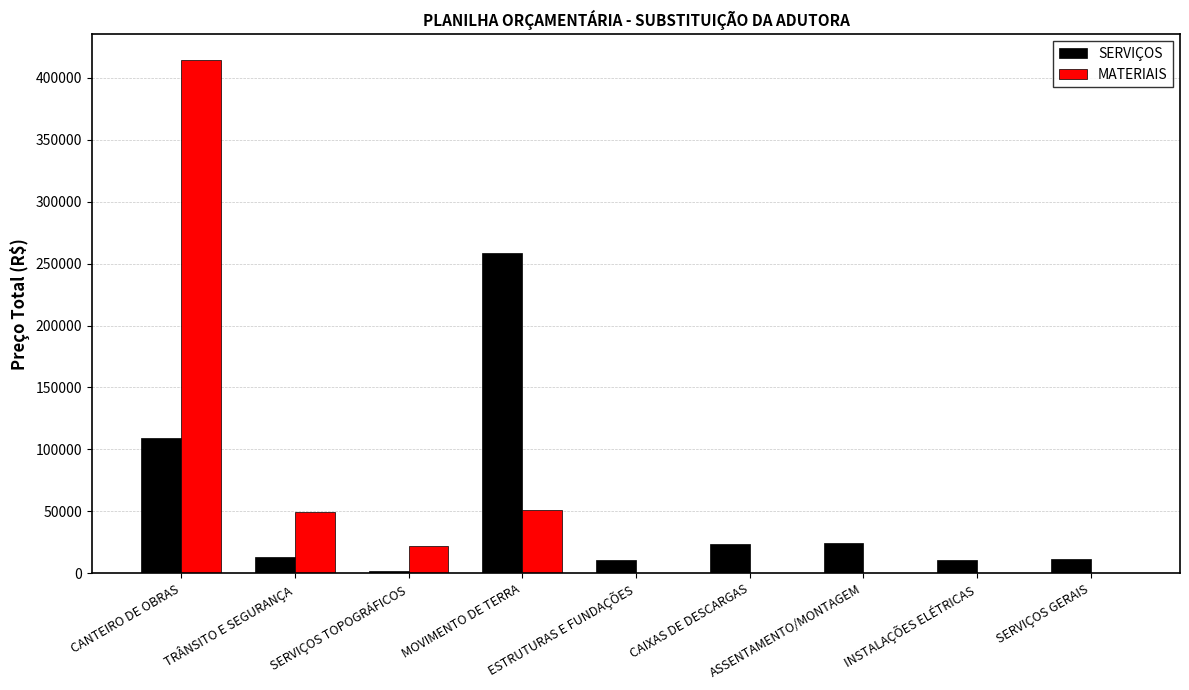

Count the number of categories in the chart.

9